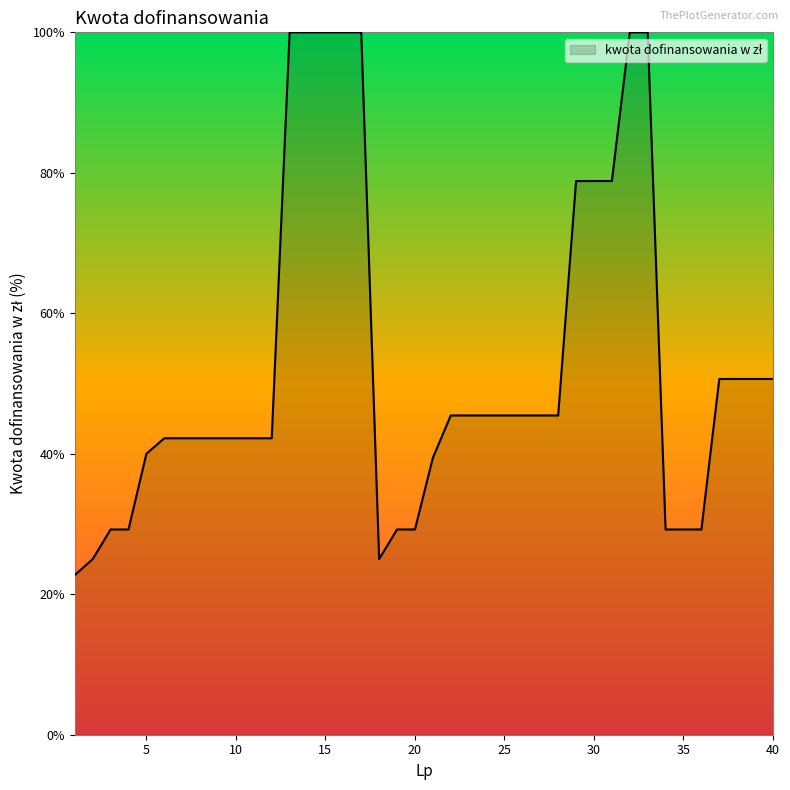

What is the maximum value shown in the chart?

100.0